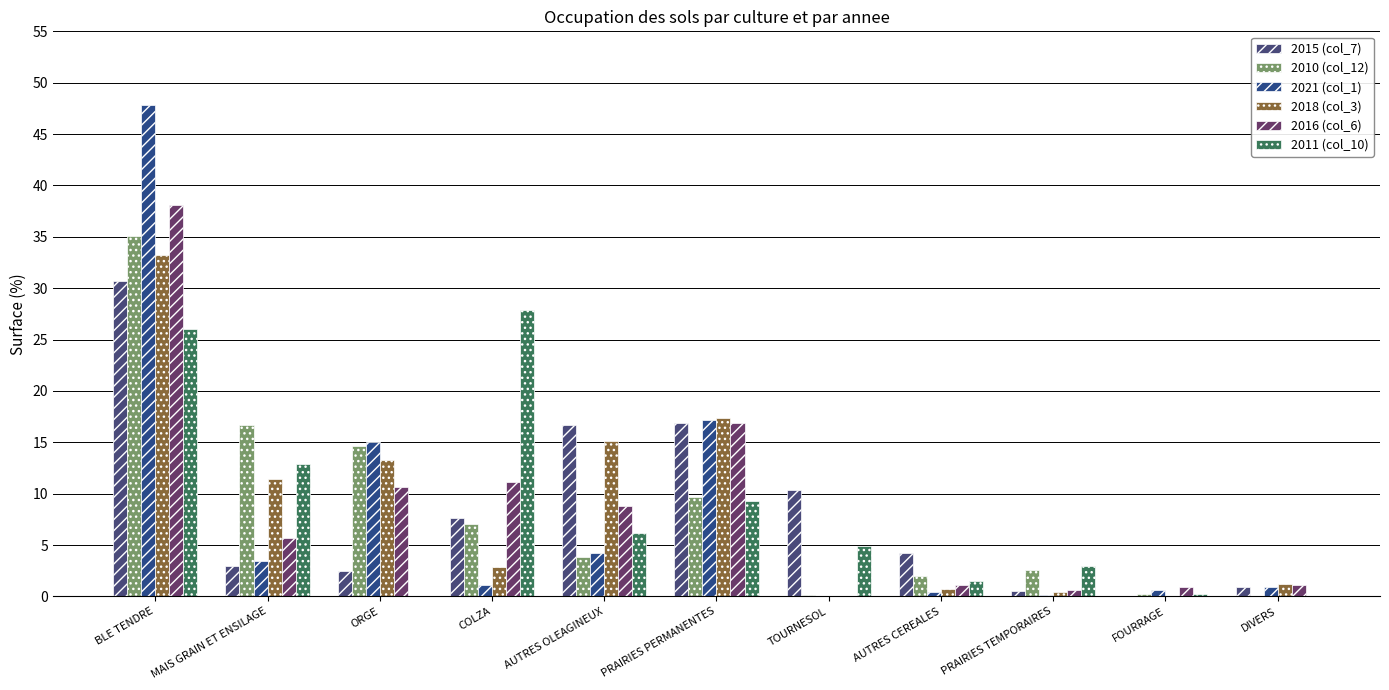

The value of 2015 (col_7) at AUTRES CEREALES is 4.2. True or false?

True